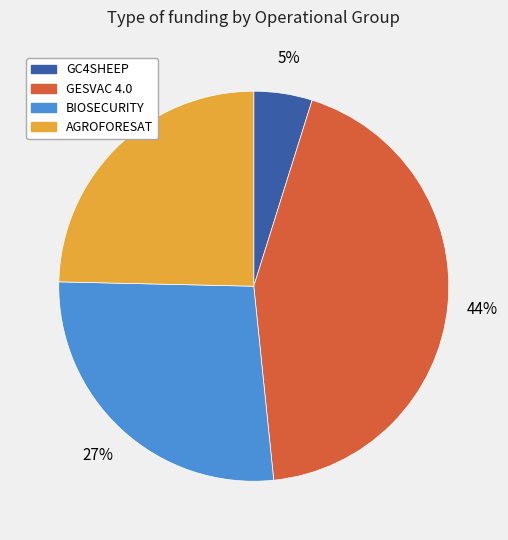

Which slice is the largest?

GESVAC 4.0